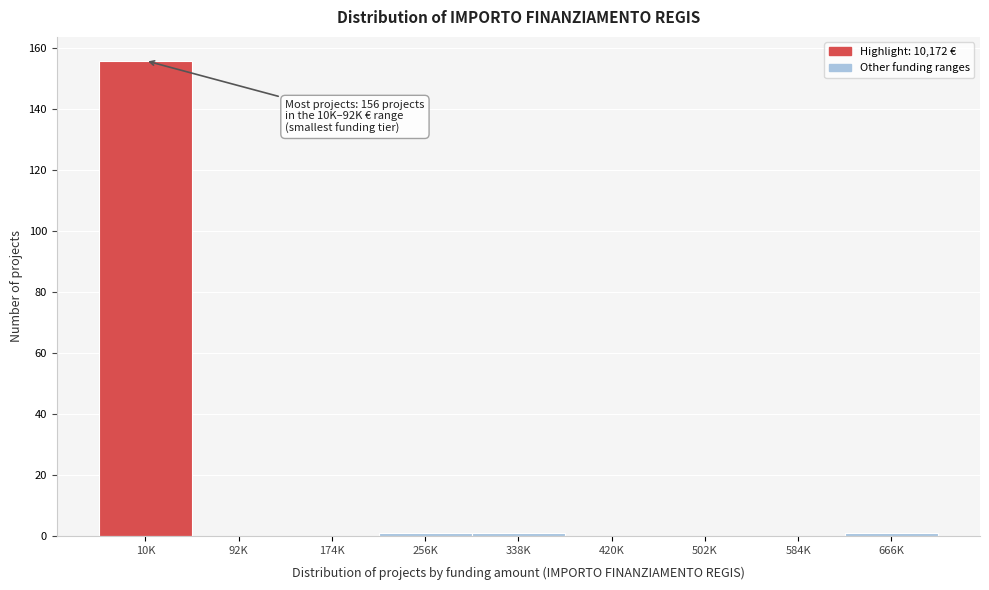

Reading right to left, list all the values displayed in this chart.

666K=1	584K=0	502K=0	420K=0	338K=1	256K=1	174K=0	92K=0	10K=156